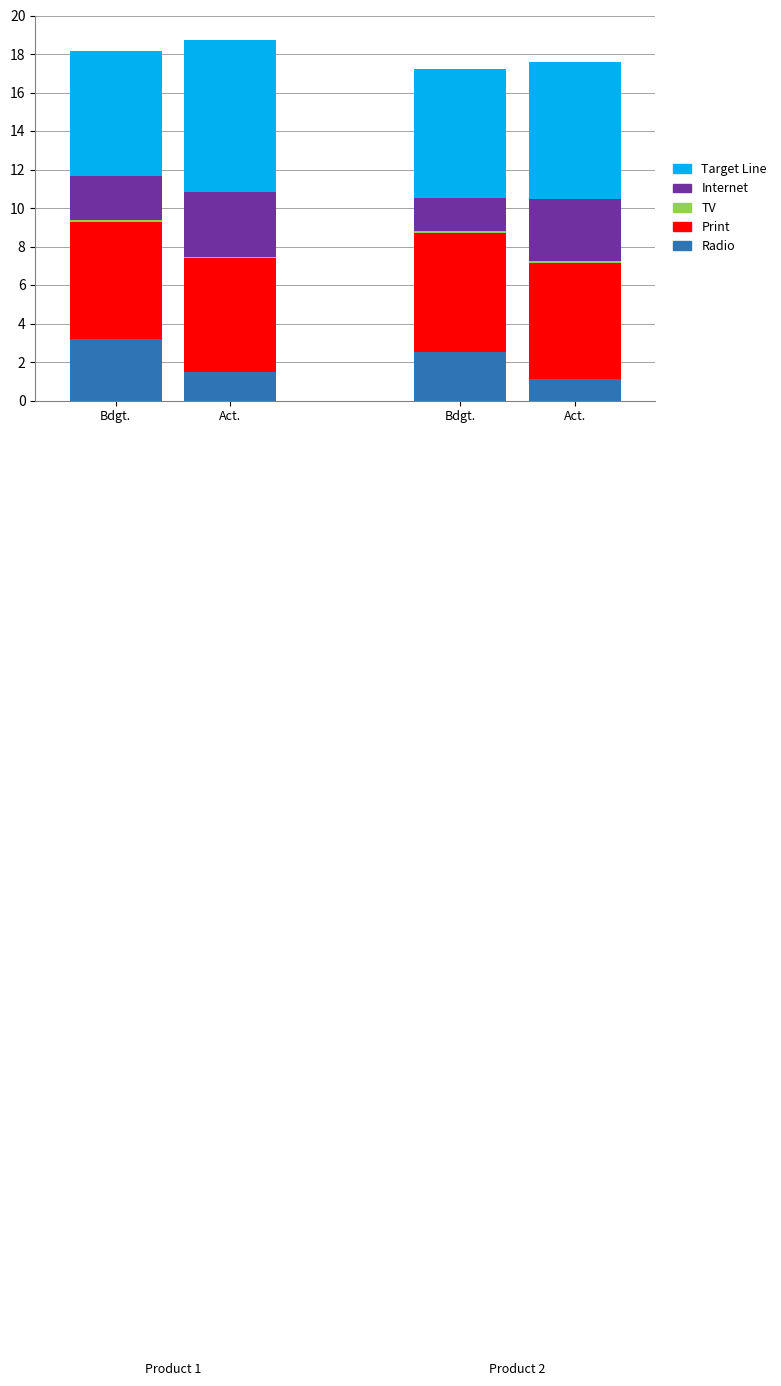

Does the chart contain stacked bars?

Yes